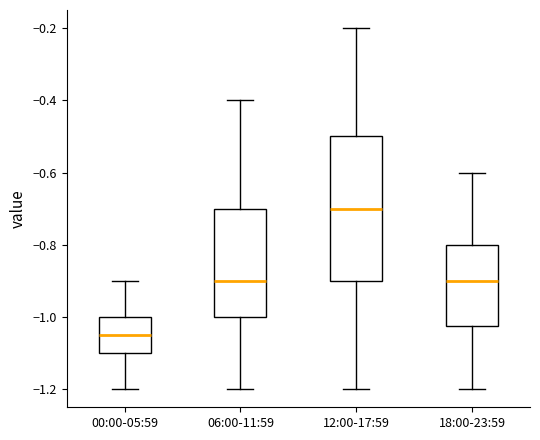

Reading left to right, transcribe this box plot: for each box, give where its median line is, the range the box spans, and where its two whiskers end, as read against the y-axis. The values are not printed on the chart, so give them approximately, as read against the axis.

00:00-05:59: median -1.04, box -1.10 to -1.00, whiskers -1.20 to -0.90
06:00-11:59: median -0.90, box -1.00 to -0.70, whiskers -1.20 to -0.40
12:00-17:59: median -0.70, box -0.90 to -0.50, whiskers -1.20 to -0.20
18:00-23:59: median -0.90, box -1.02 to -0.80, whiskers -1.20 to -0.60